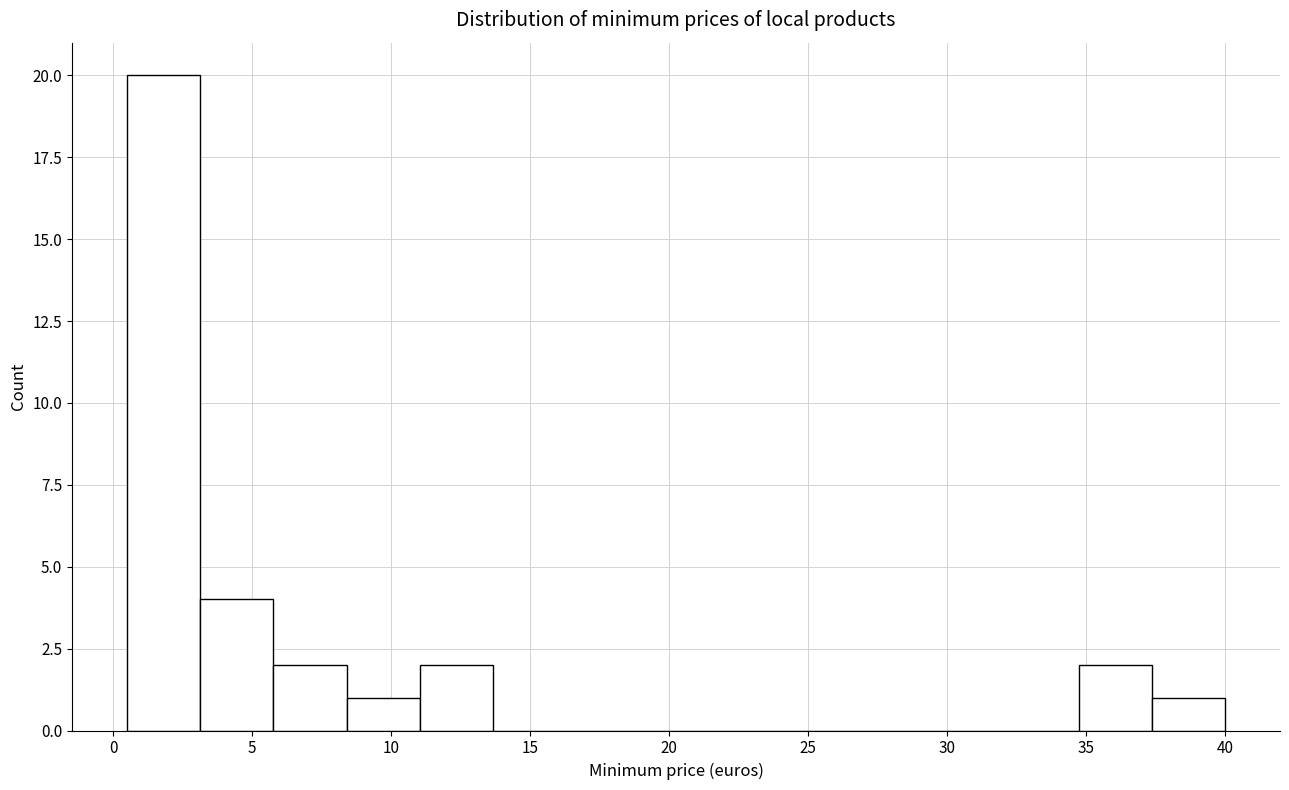

Reading left to right, transcribe this chart: for each bar, give the range it covers on the x-axis and its height. Neither the bar edges nor the heights are printed on the chart, so give them approximately, as read against the axes.

0.5 to 3.0: 20
3.0 to 6.0: 4
6.0 to 8.5: 2
8.5 to 11.0: 1
11.0 to 13.5: 2
13.5 to 16.5: 0
16.5 to 19.0: 0
19.0 to 21.5: 0
21.5 to 24.0: 0
24.0 to 27.0: 0
27.0 to 29.5: 0
29.5 to 32.0: 0
32.0 to 34.5: 0
34.5 to 37.5: 2
37.5 to 40.0: 1